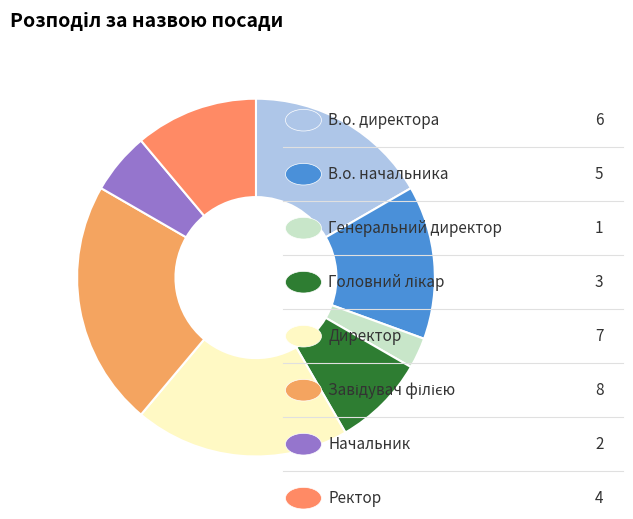

Is there a majority slice in this chart?

No